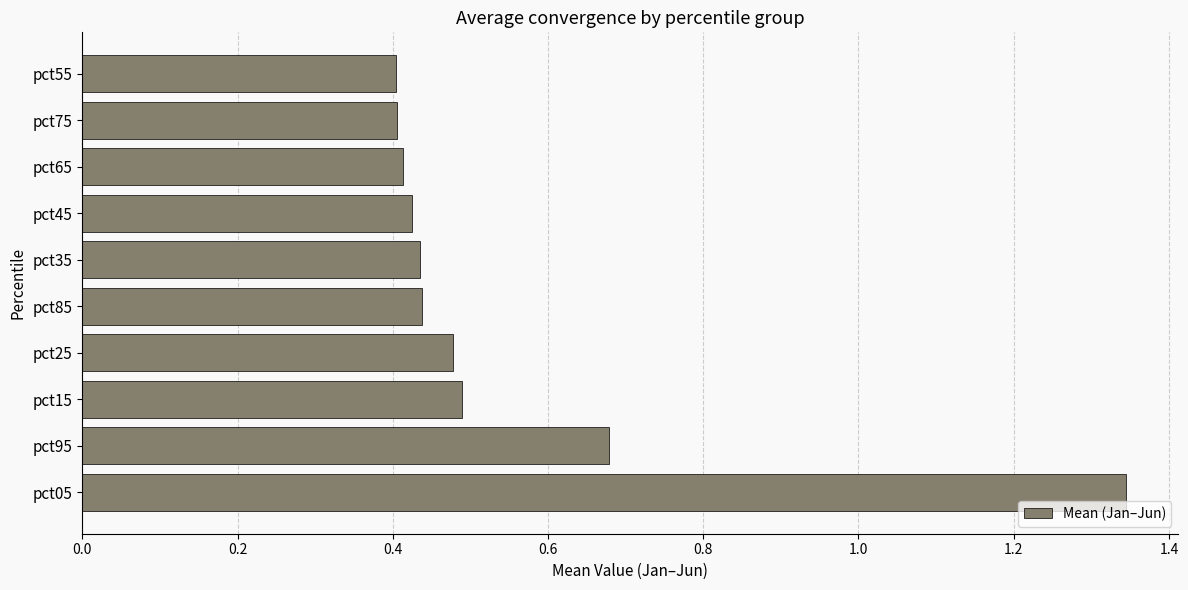

The value at pct25 is 0.5. True or false?

True